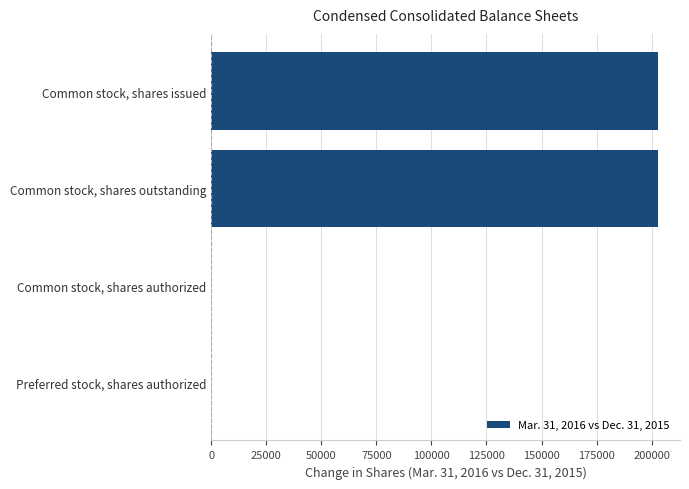

True or false: the data shows 0 at Preferred stock, shares authorized.

True